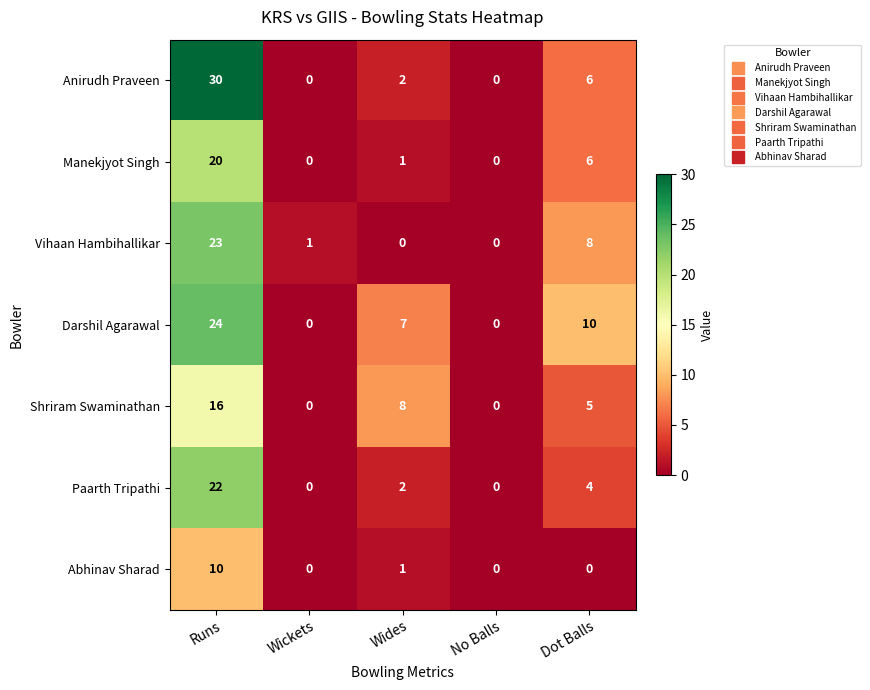

At which label is Paarth Tripathi closest to 11?

Dot Balls